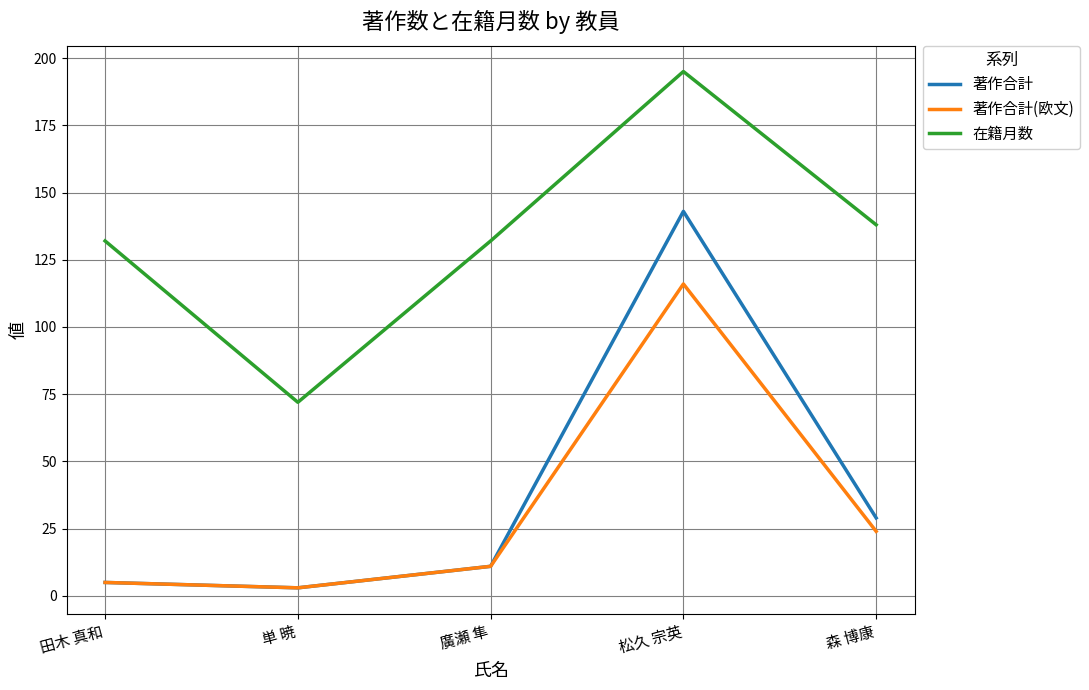

True or false: 在籍月数 has a value of 132 at 廣瀬 隼.

True